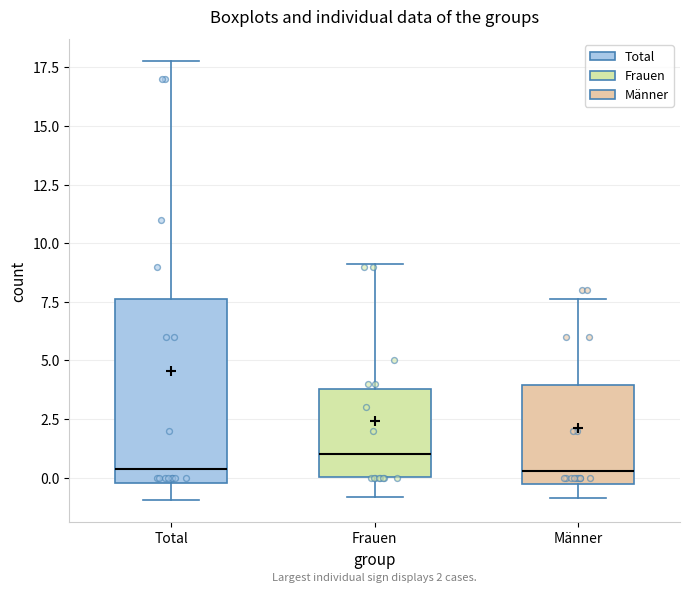

Which box is the tallest, from its lower edge to its upper edge?

Total